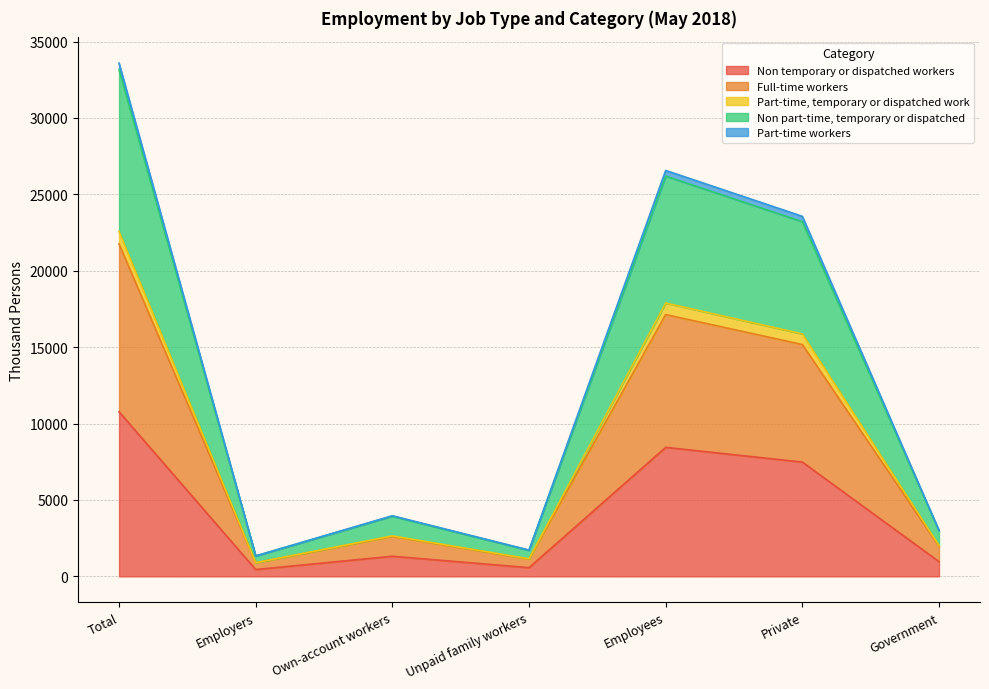

Where does the Non temporary or dispatched workers series first go above 1316?

Total